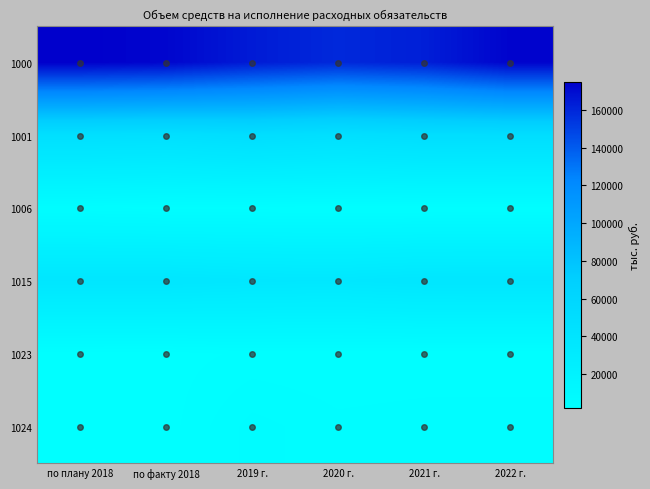

How many distinct data groups are displayed?

6